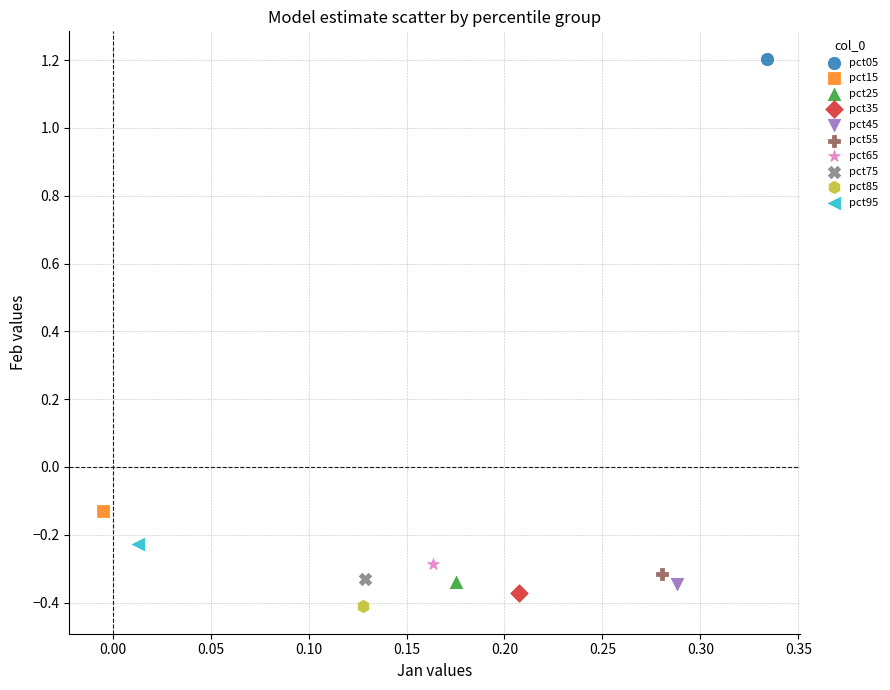

Which series contains the lowest Y value?

pct85